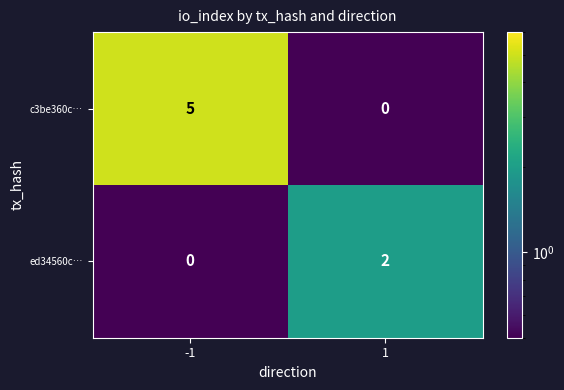

Count the number of categories in the chart.

2